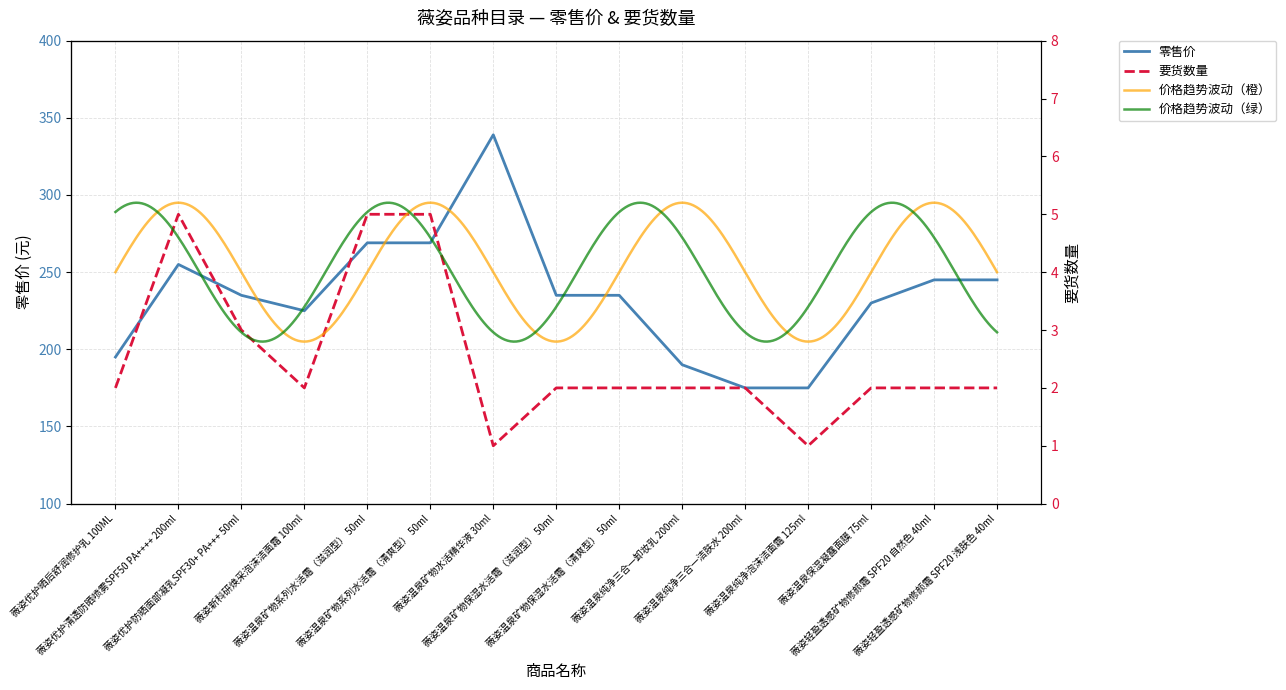

What is the label of the 4th point from the right?

薇姿温泉纯净泡沫洁面霜 125ml